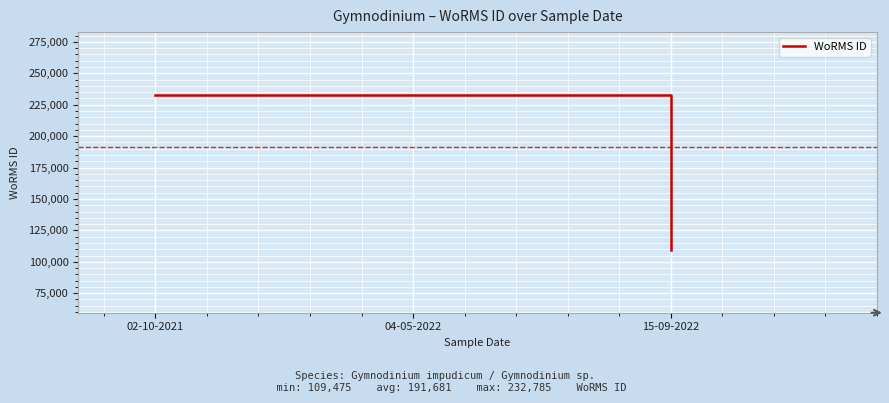

What is the greatest value displayed?

232785